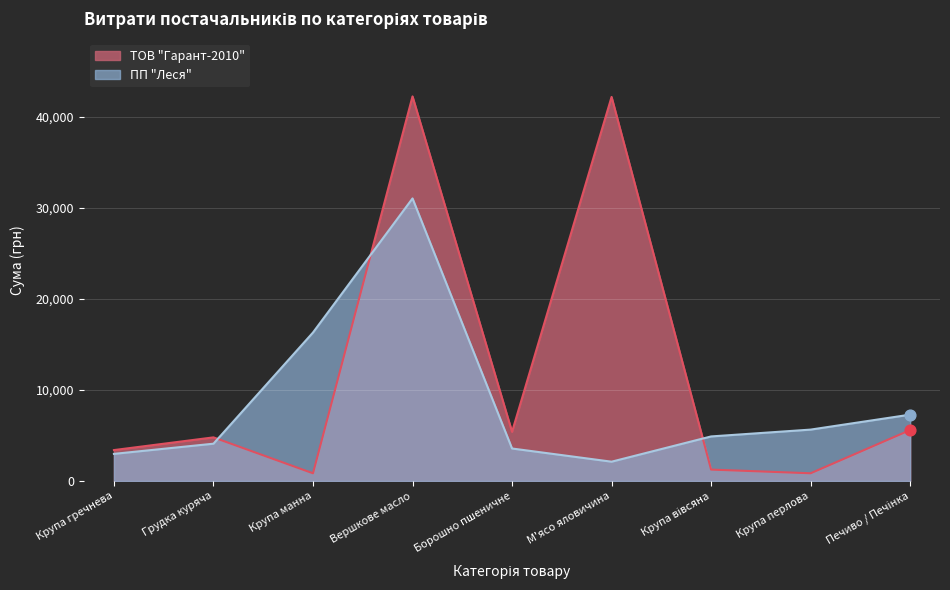

Which series reaches the minimum Y coordinate?

ТОВ "Гарант-2010"